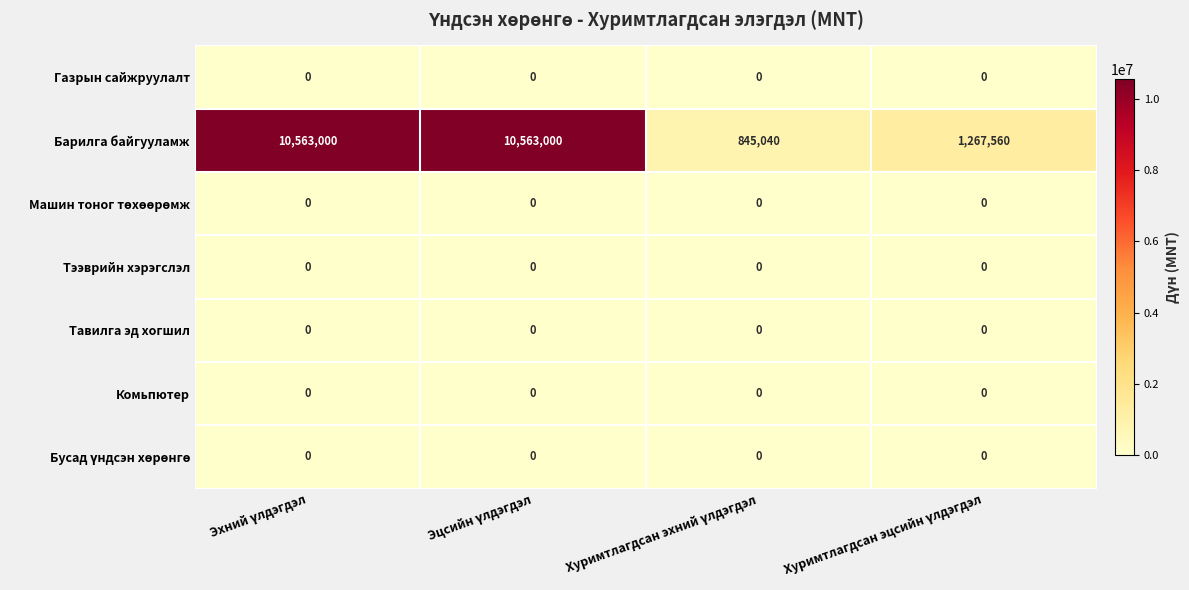

Which series has the largest range (max minus min)?

Барилга байгууламж